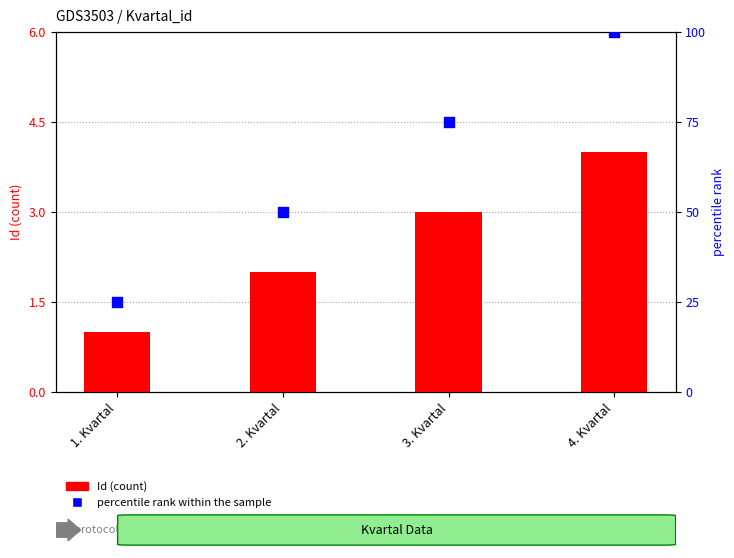

Which series reaches the maximum Y coordinate?

percentile rank within the sample